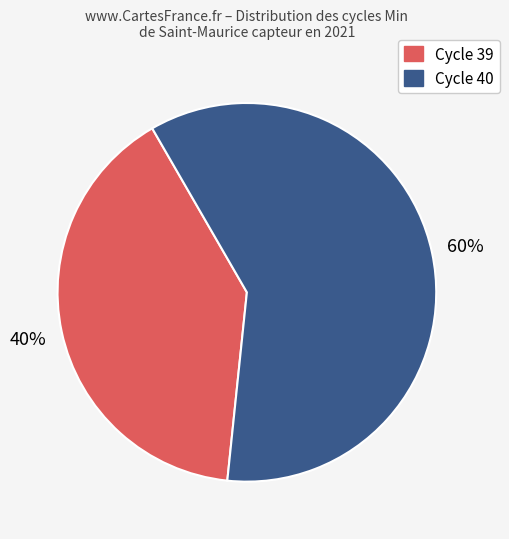

Which category has the biggest portion of the pie?

Cycle 40